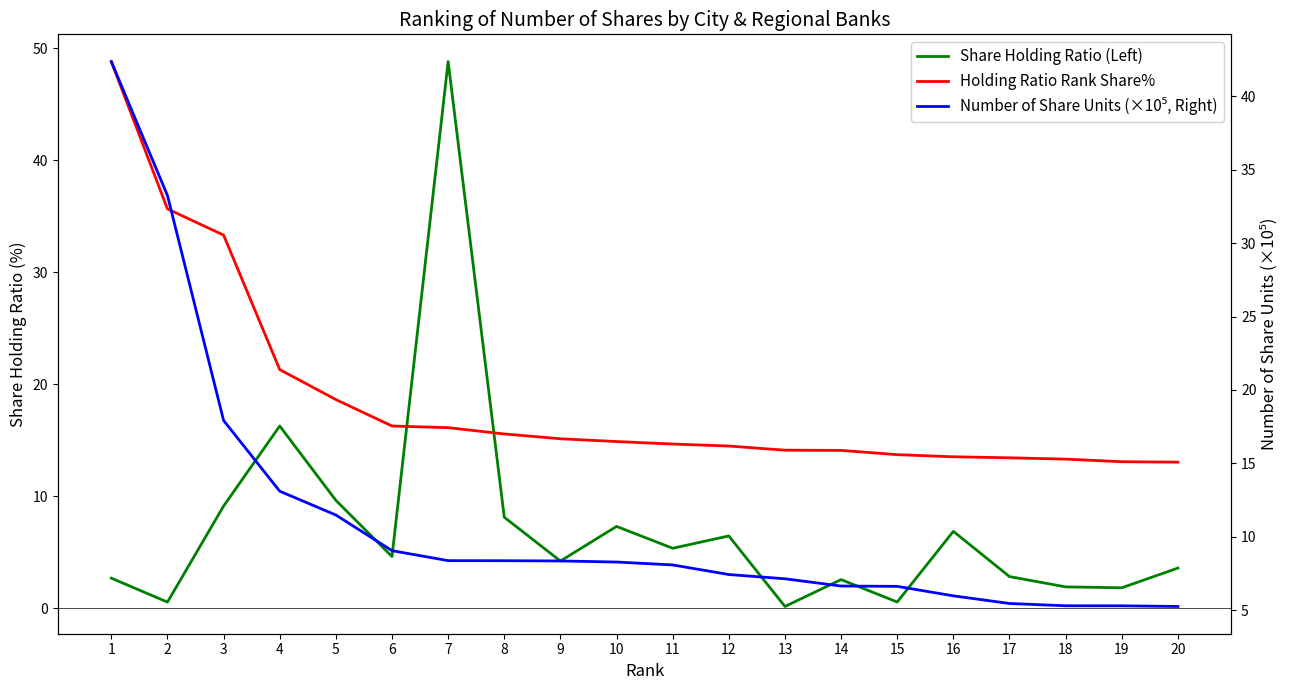

What is the total value across all series at 14?

23.3